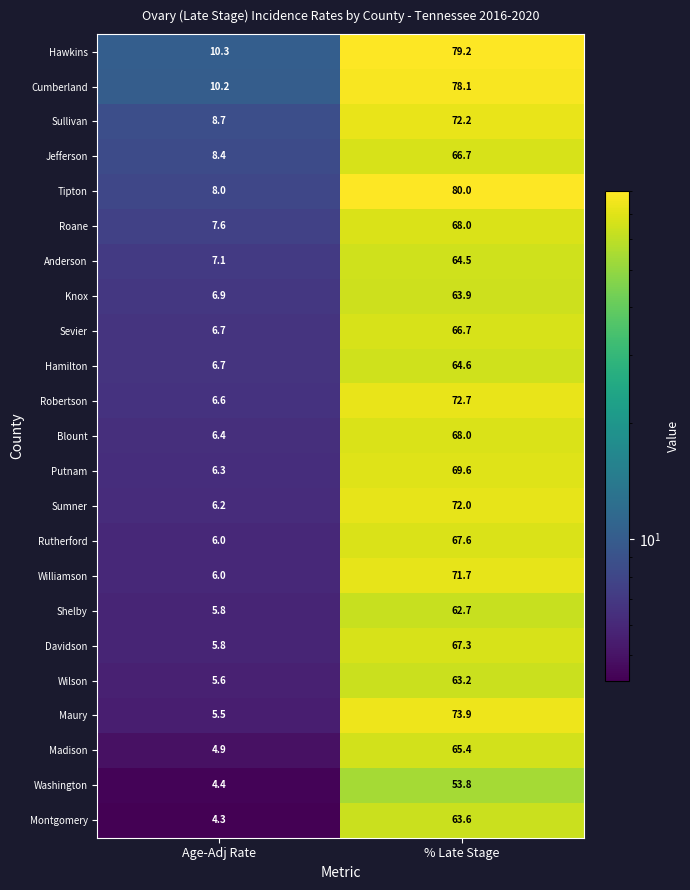

What is the sum of all Shelby values?

68.5